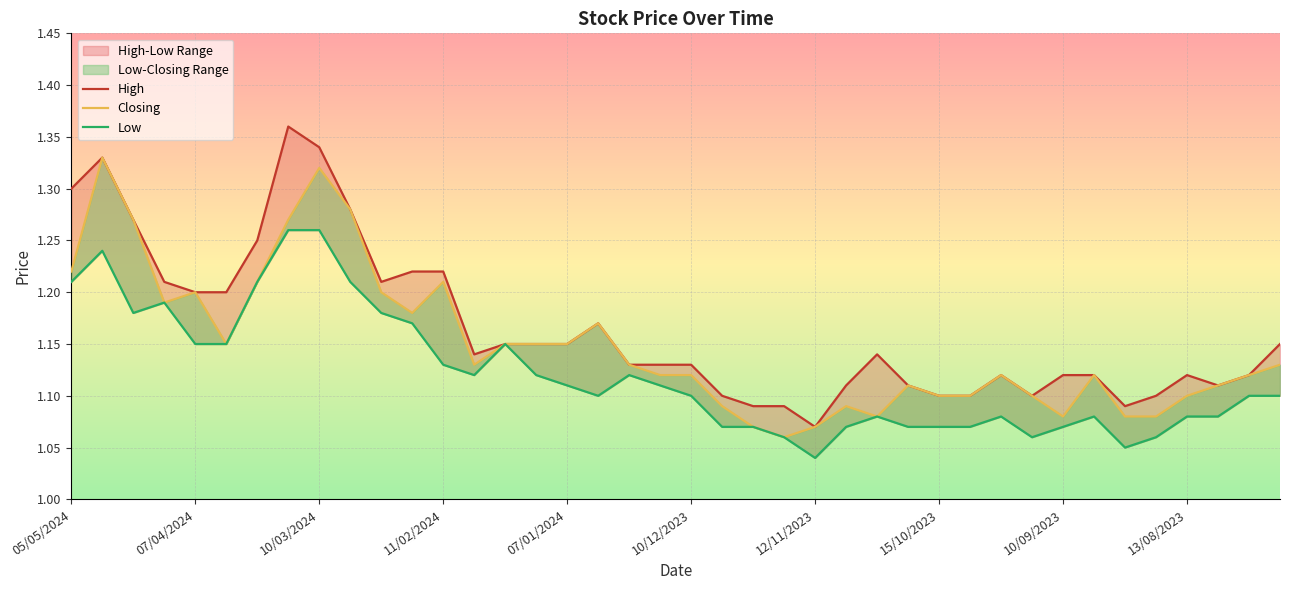

What position from the left is 07/01/2024?

17